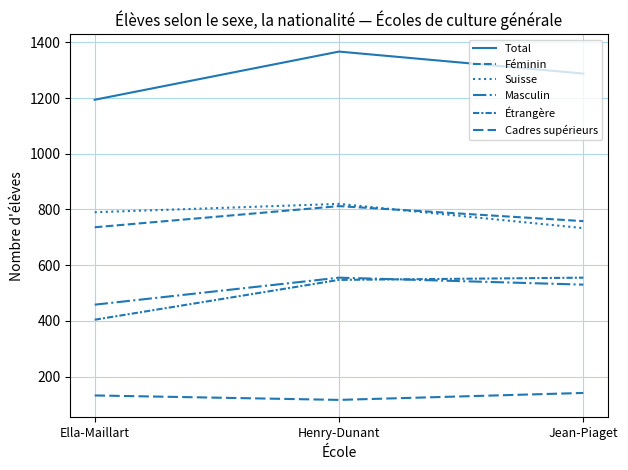

What is the minimum value shown in the chart?

116